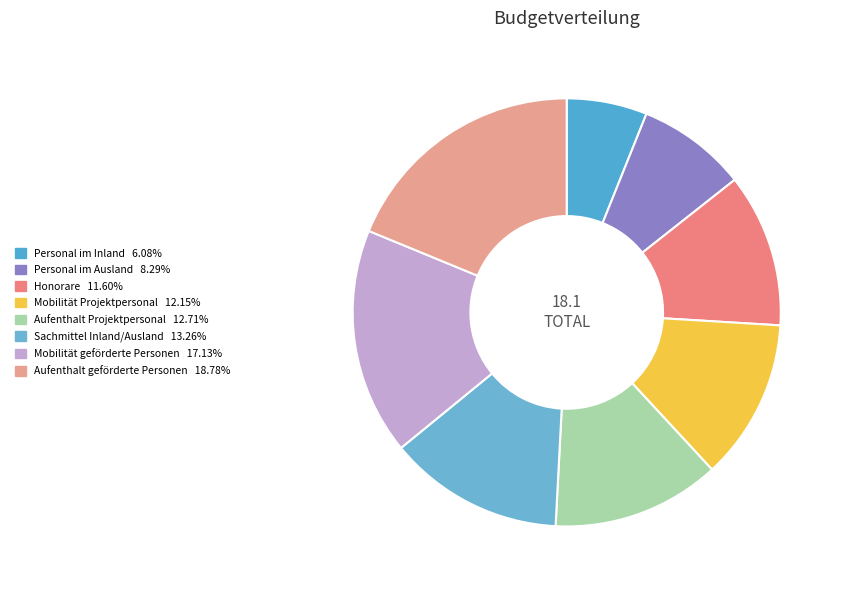

To the nearest percent, what percentage of the pie is Personal im Inland?

6%